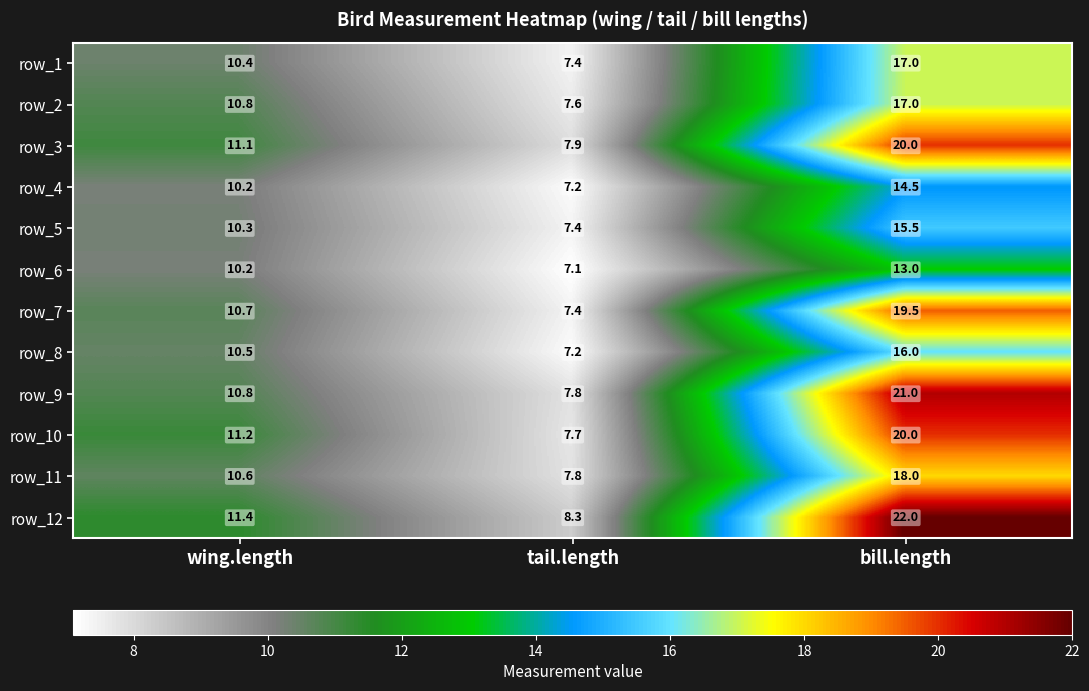

At how many categories does at least one series exceed 11?

2